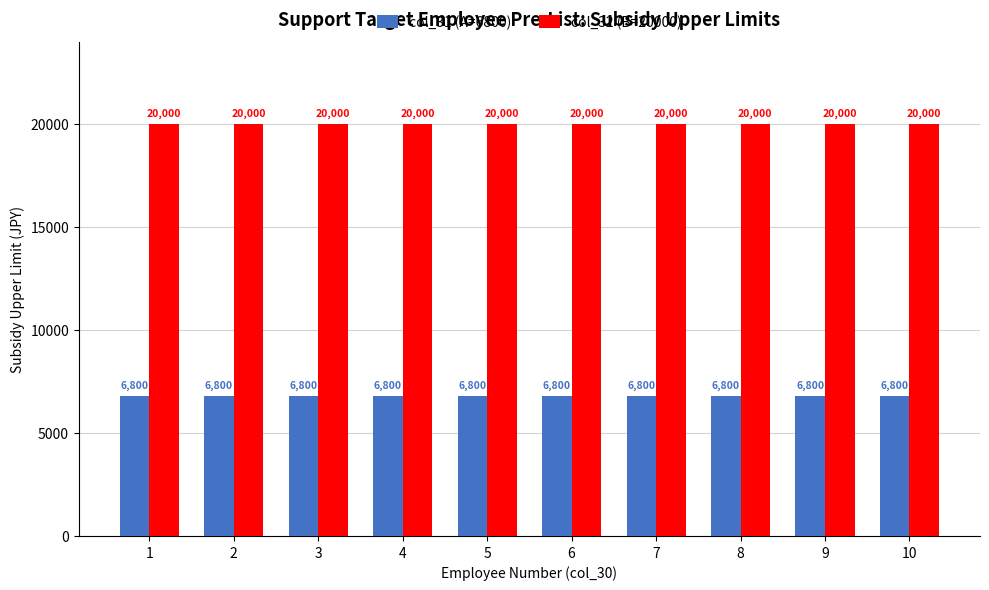

What is the total value across all series at 10?

26800